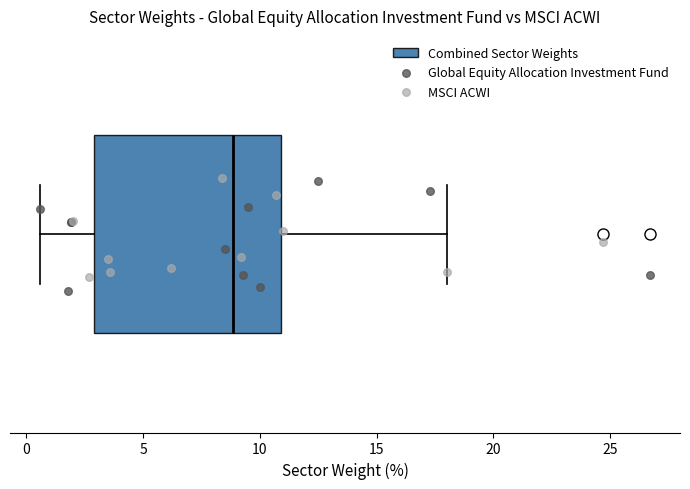

Where is the right edge of the box on the x-axis? The values are not printed on the chart, so give them approximately, as read against the axis.

11.0